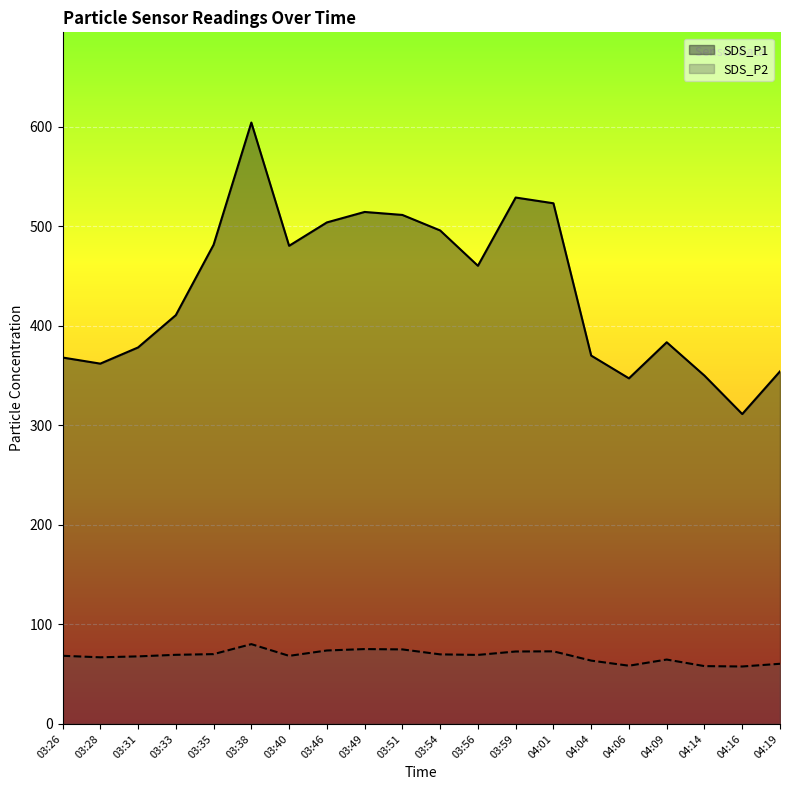

List the series in order of their overall mean, lowest first.

SDS_P2, SDS_P1